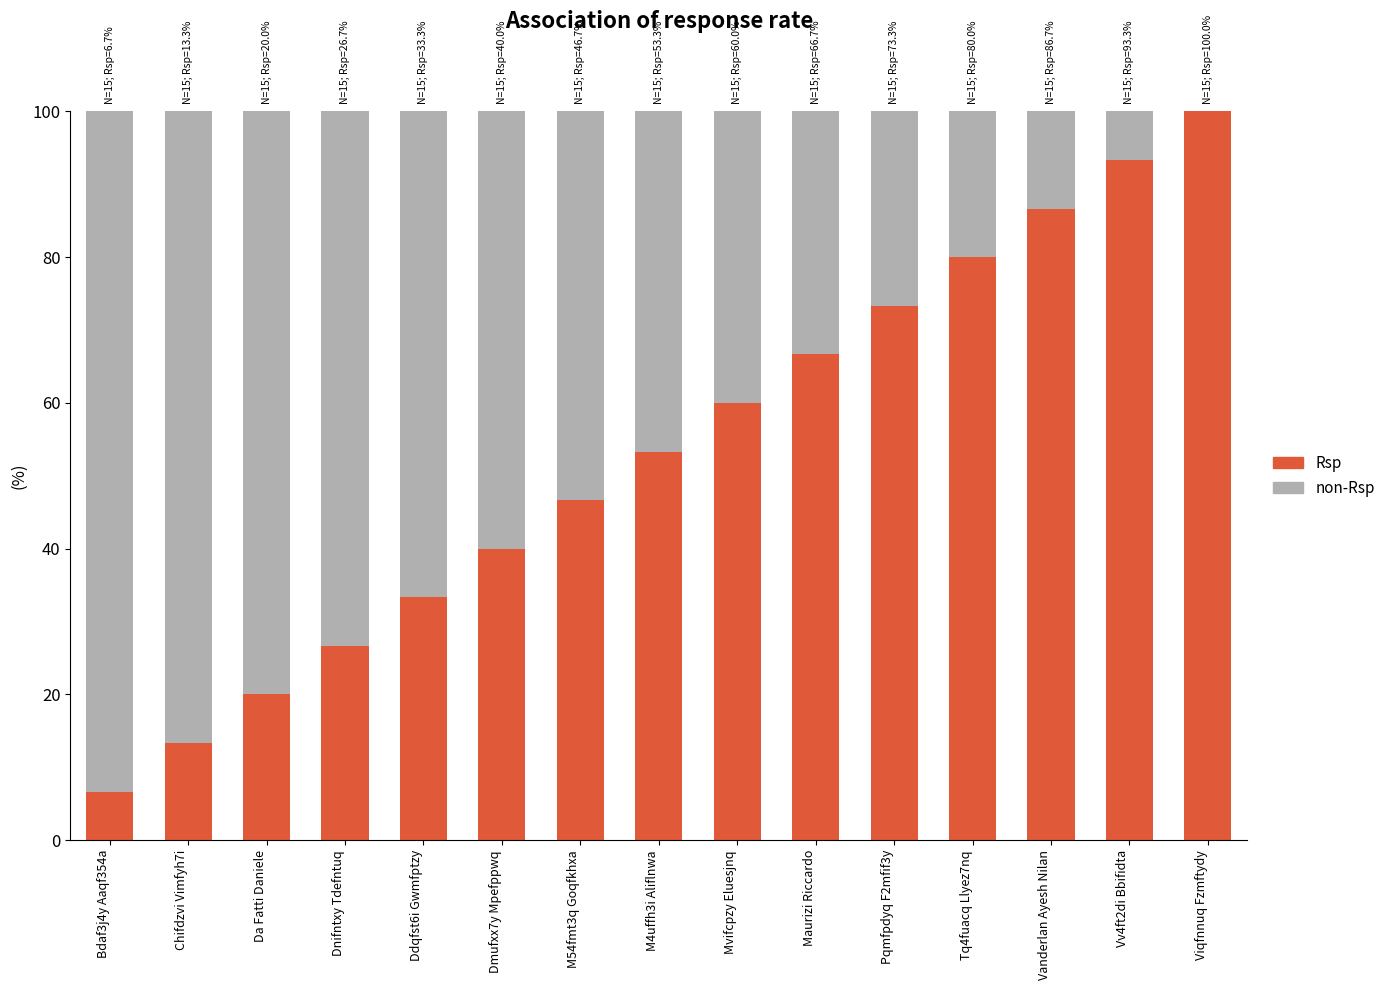

What are all the series names shown in the legend?

Rsp, non-Rsp